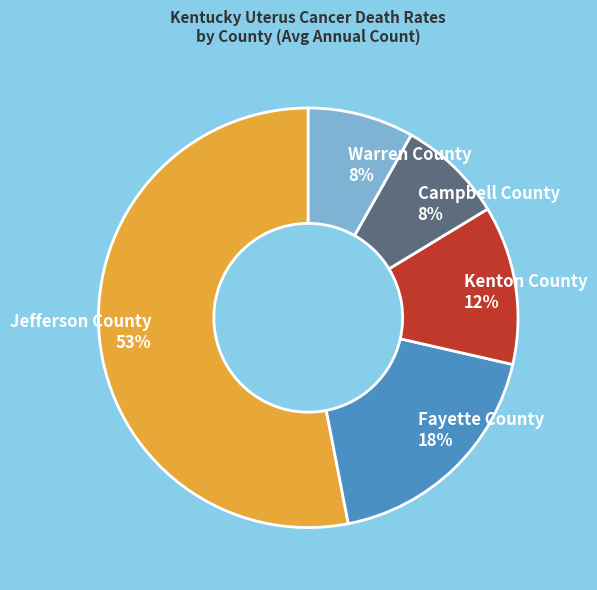

To the nearest percent, what is the difference between the Warren County and Fayette County slice percentages?

10%